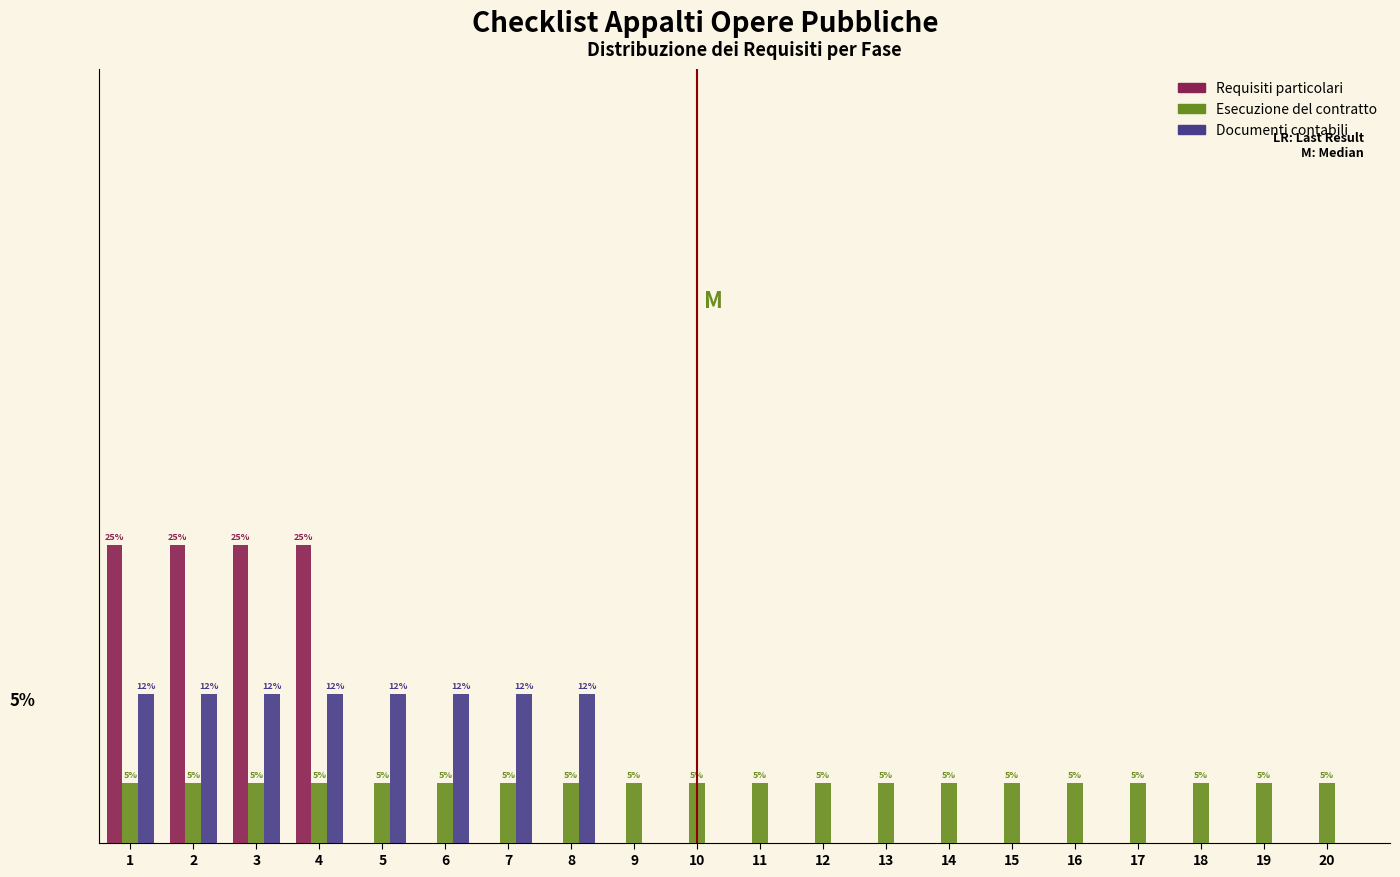

Which series changed the most between 8 and 10?

Documenti contabili